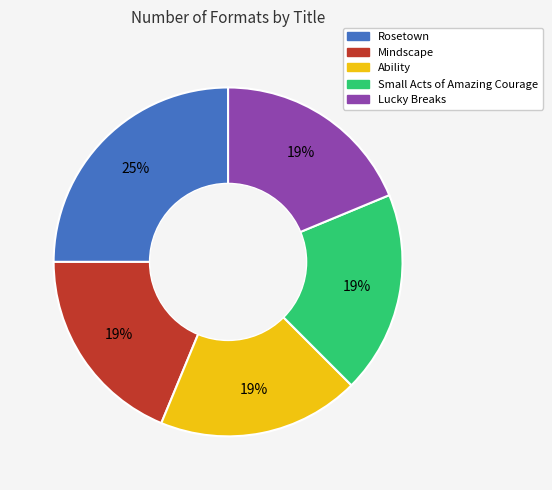

How many segments does this pie chart have?

5